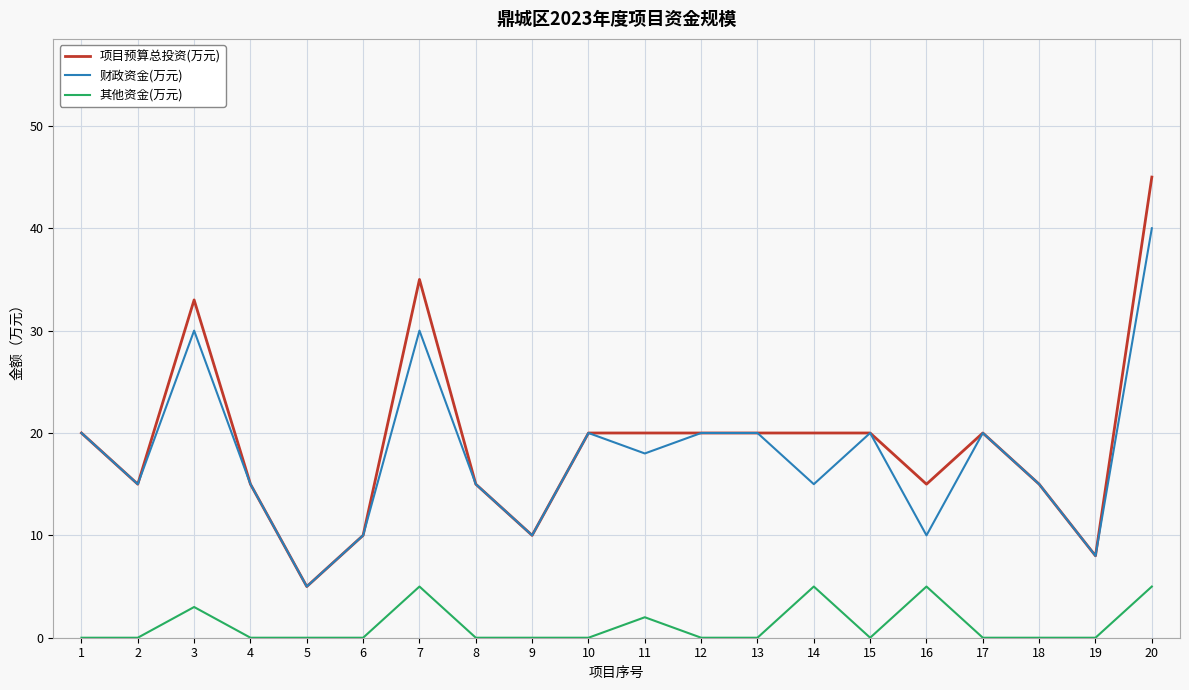

At which label does 财政资金(万元) reach its peak?

20